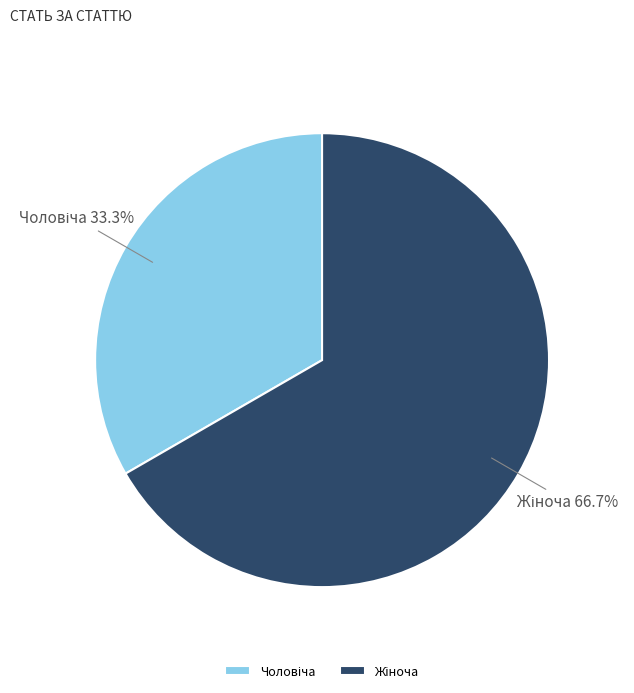

Is there any slice that represents more than half of the pie?

Yes